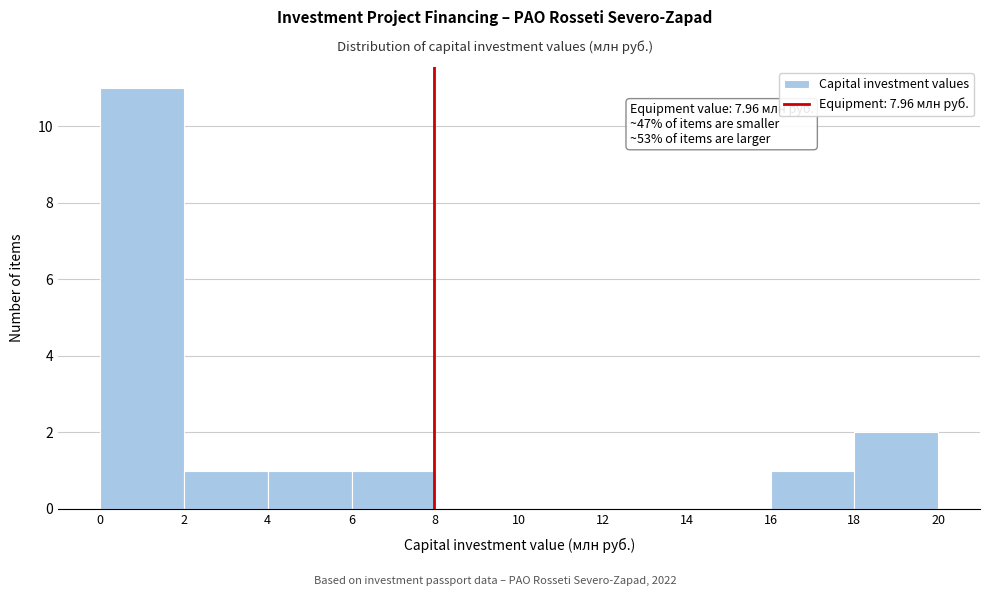

Over which range of the x-axis is the bar tallest?

0 to 2